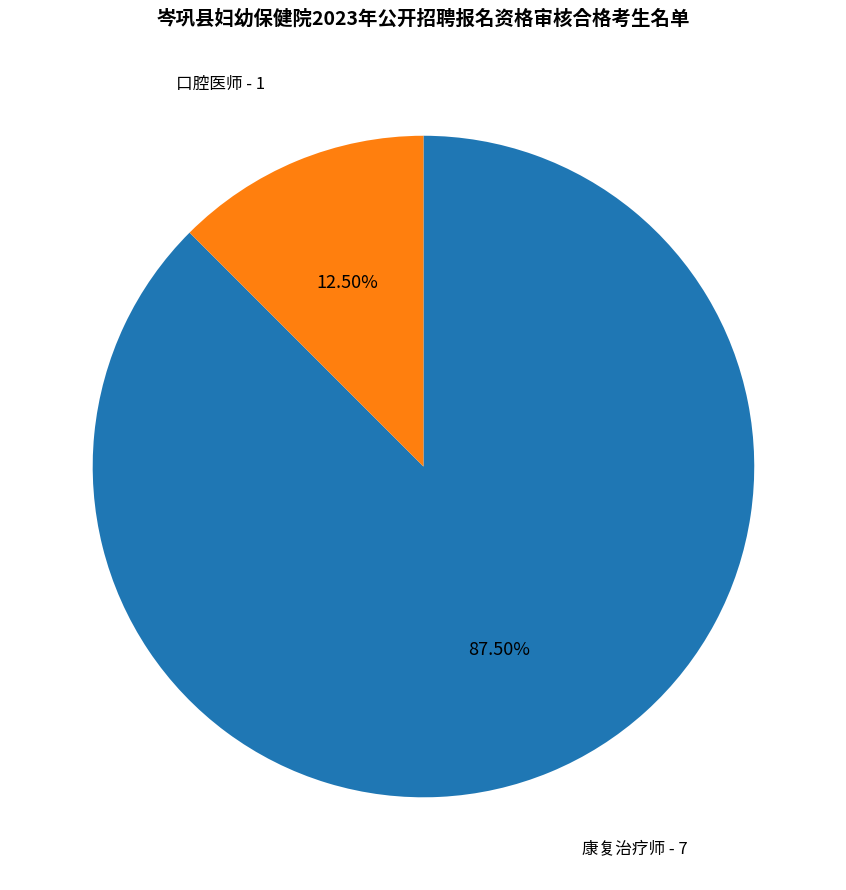

Does any single category account for the majority?

Yes